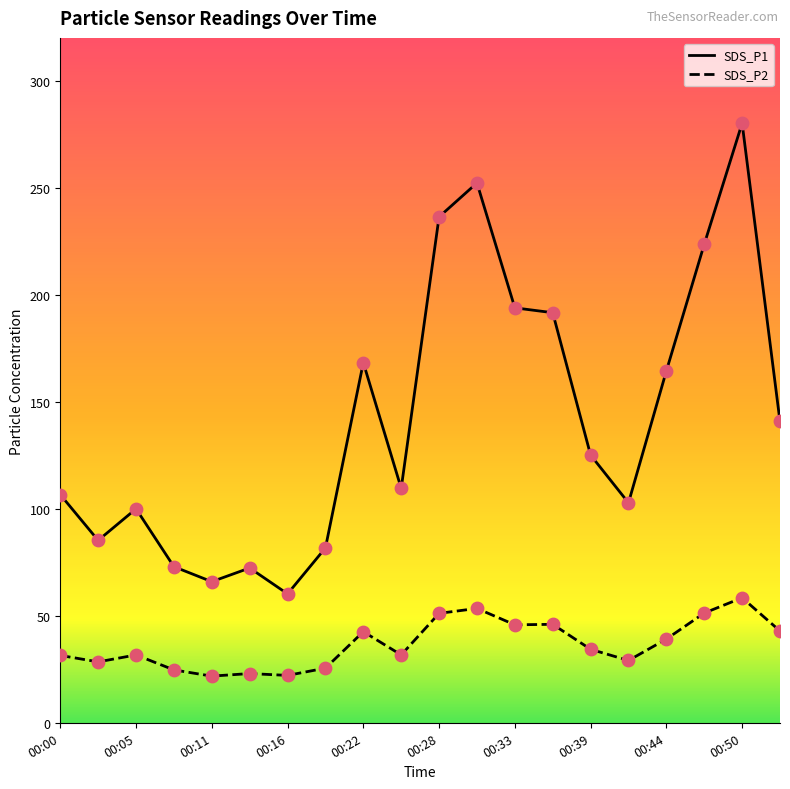

Is the value of SDS_P1 at 00:39 greater than the value of SDS_P2 at 00:28?

Yes